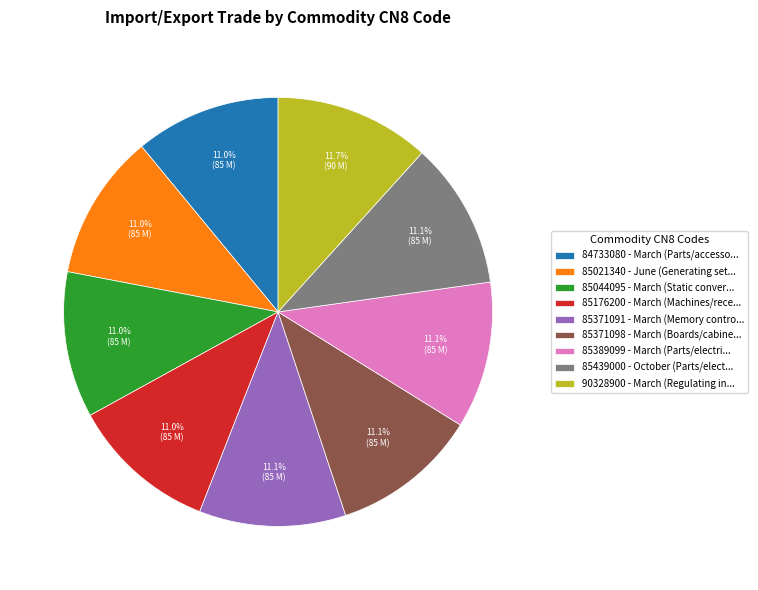

To the nearest percent, what is the average slice percentage?

11%